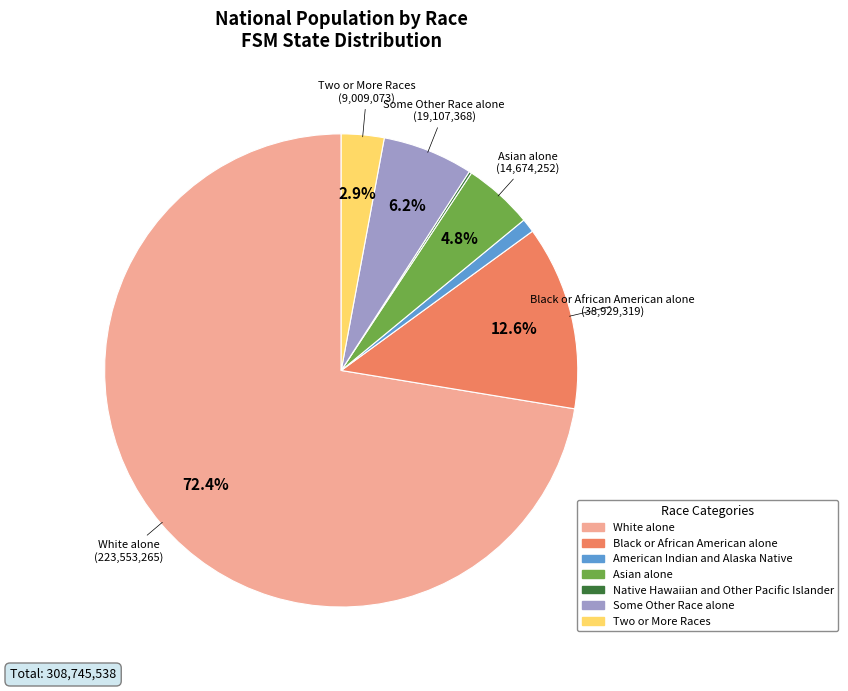

What is the largest slice in the pie chart?

White alone